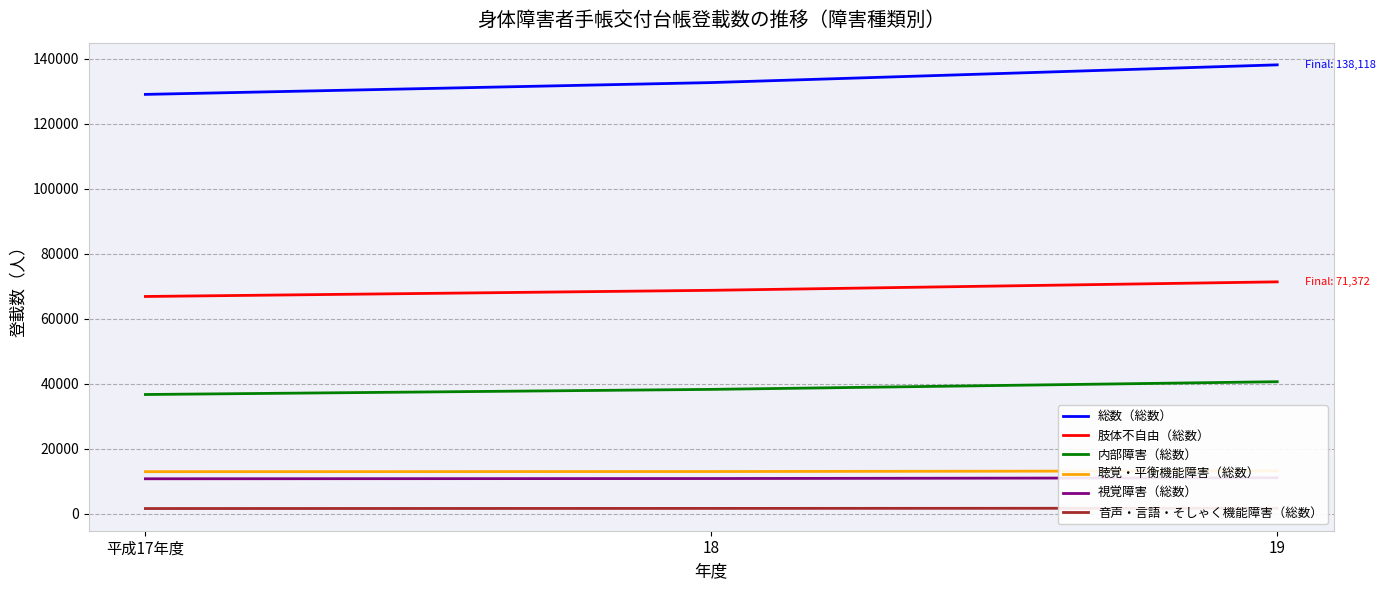

What is the label of the 2nd point from the right?

18